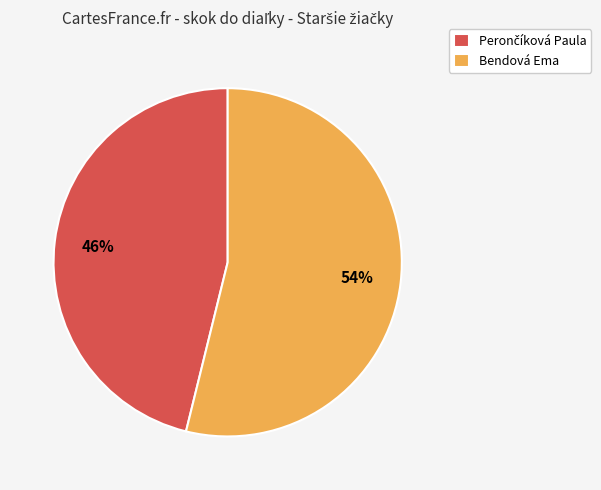

True or false: Bendová Ema accounts for 54% of the total.

True